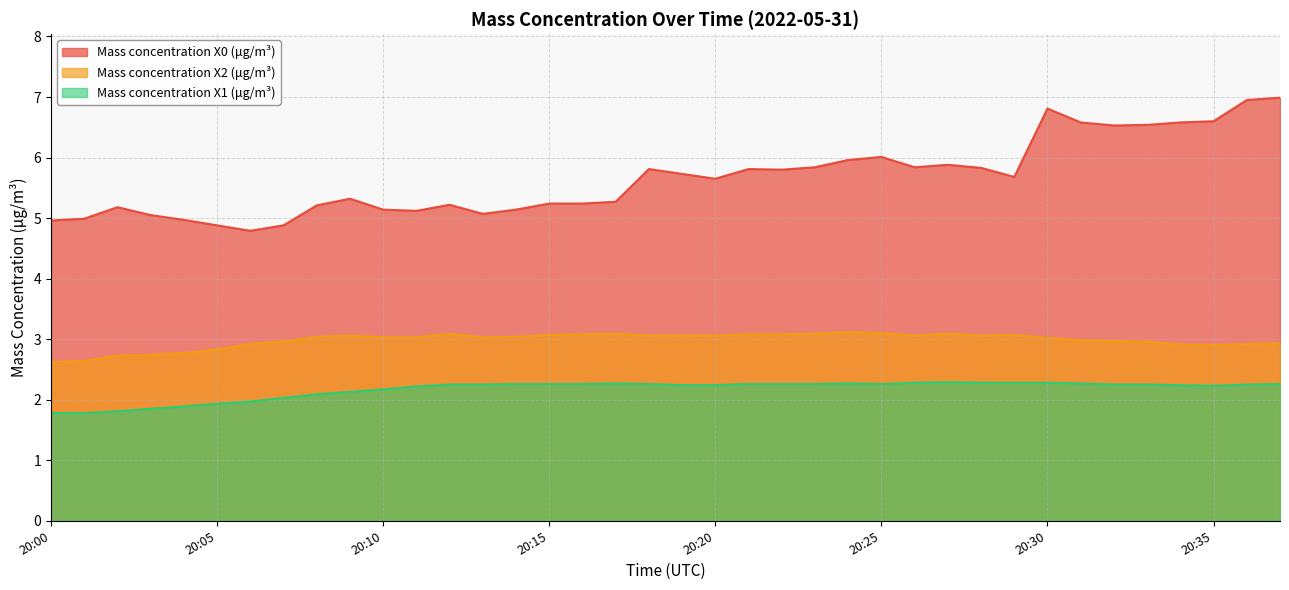

Which series has the widest spread of values?

Mass concentration X0 (μg/m³)